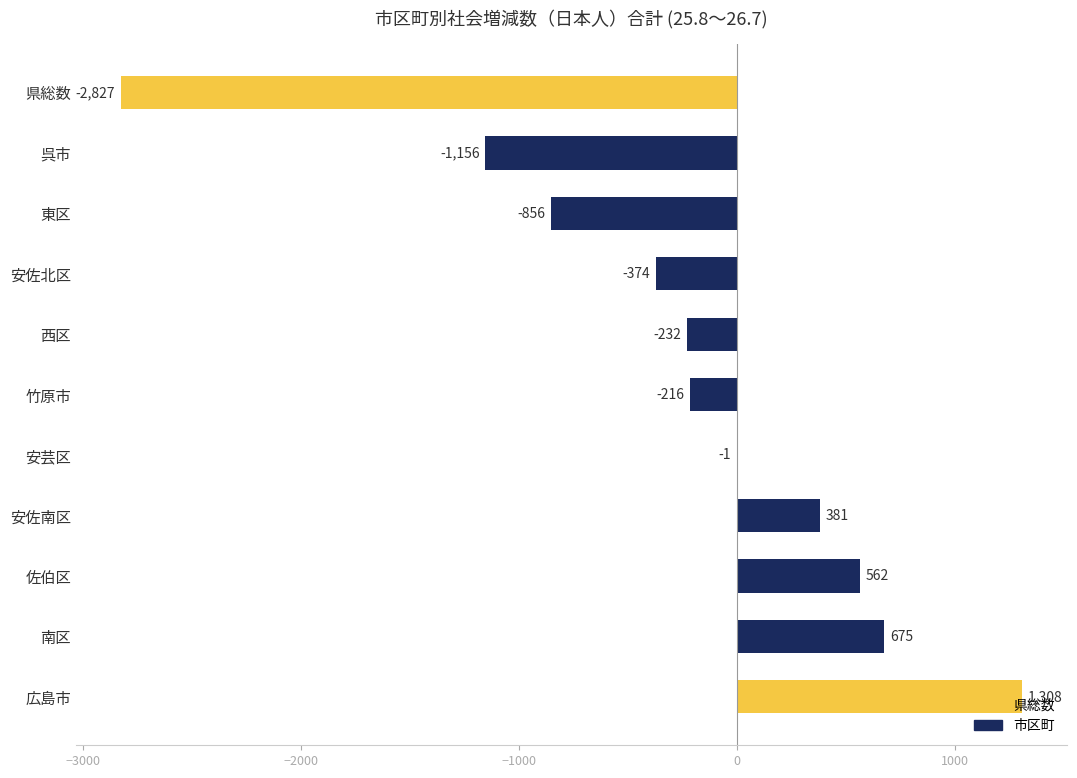

Which has a higher value, 県総数 or 南区?

南区